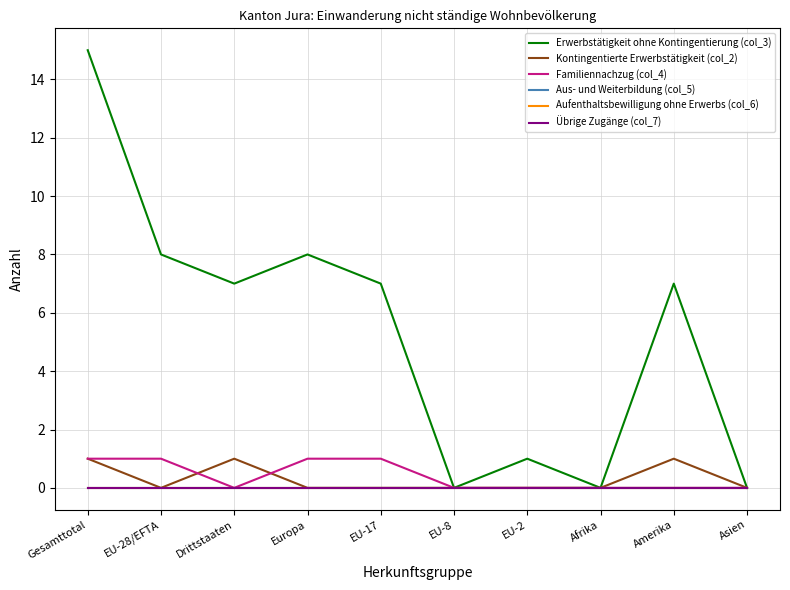

Does the chart display data point markers on the line(s)?

No